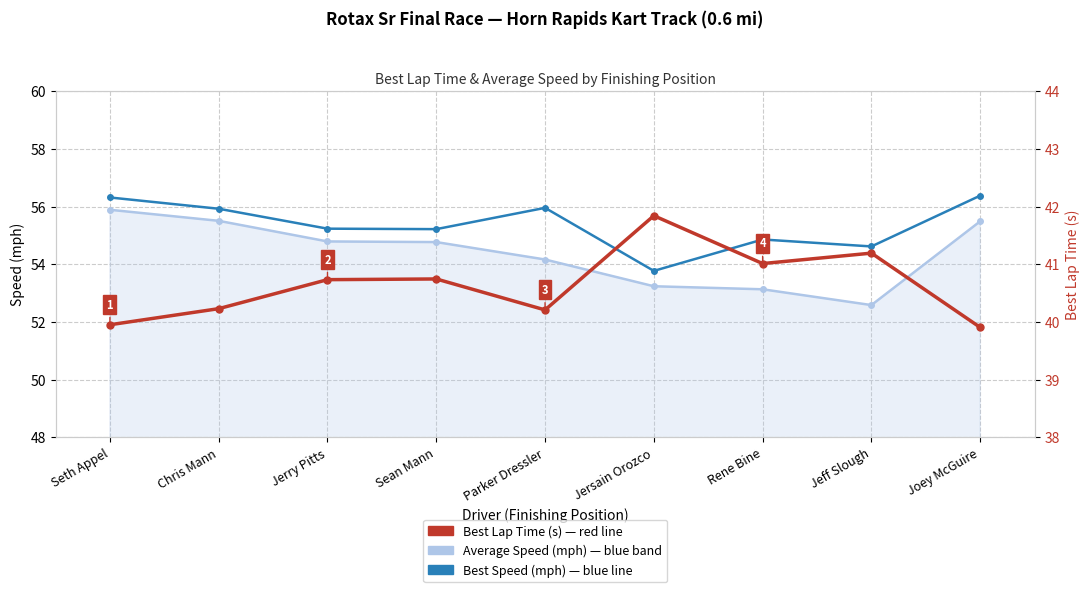

At which category is the sum across all series the highest?

Seth Appel